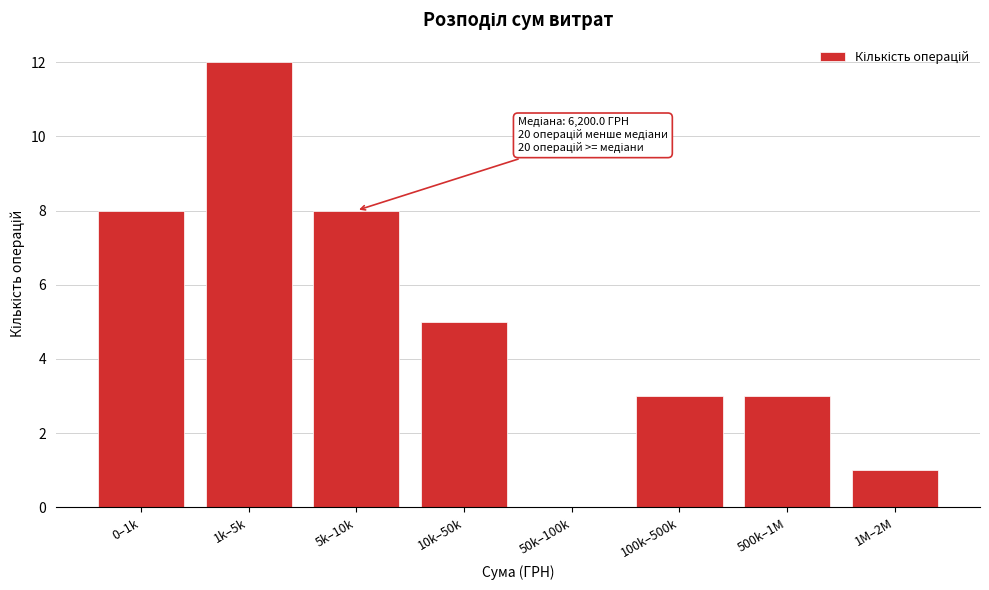

Reading right to left, what are all the values shown in this chart?

1M–2M=1	500k–1M=3	100k–500k=3	50k–100k=0	10k–50k=5	5k–10k=8	1k–5k=12	0–1k=8